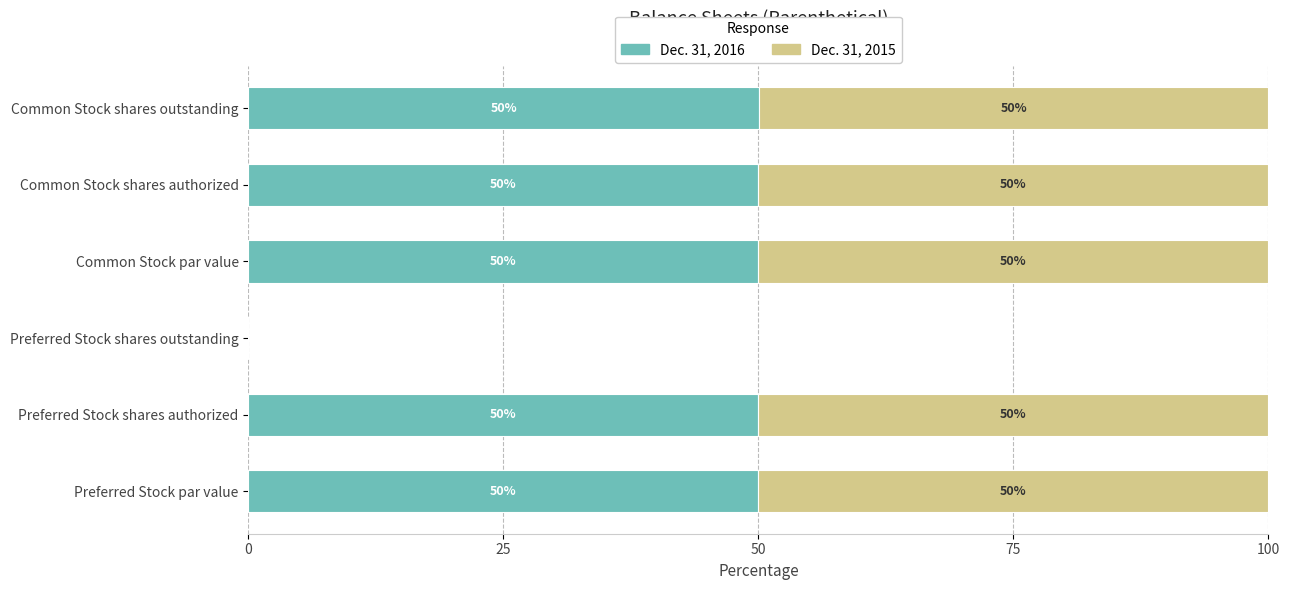

The value of Dec. 31, 2016 at Preferred Stock shares outstanding is 0.0. True or false?

True